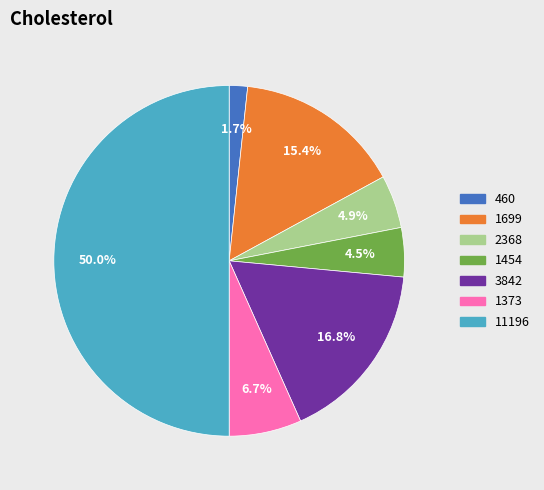

The 11196 slice represents 50% of the pie. True or false?

True